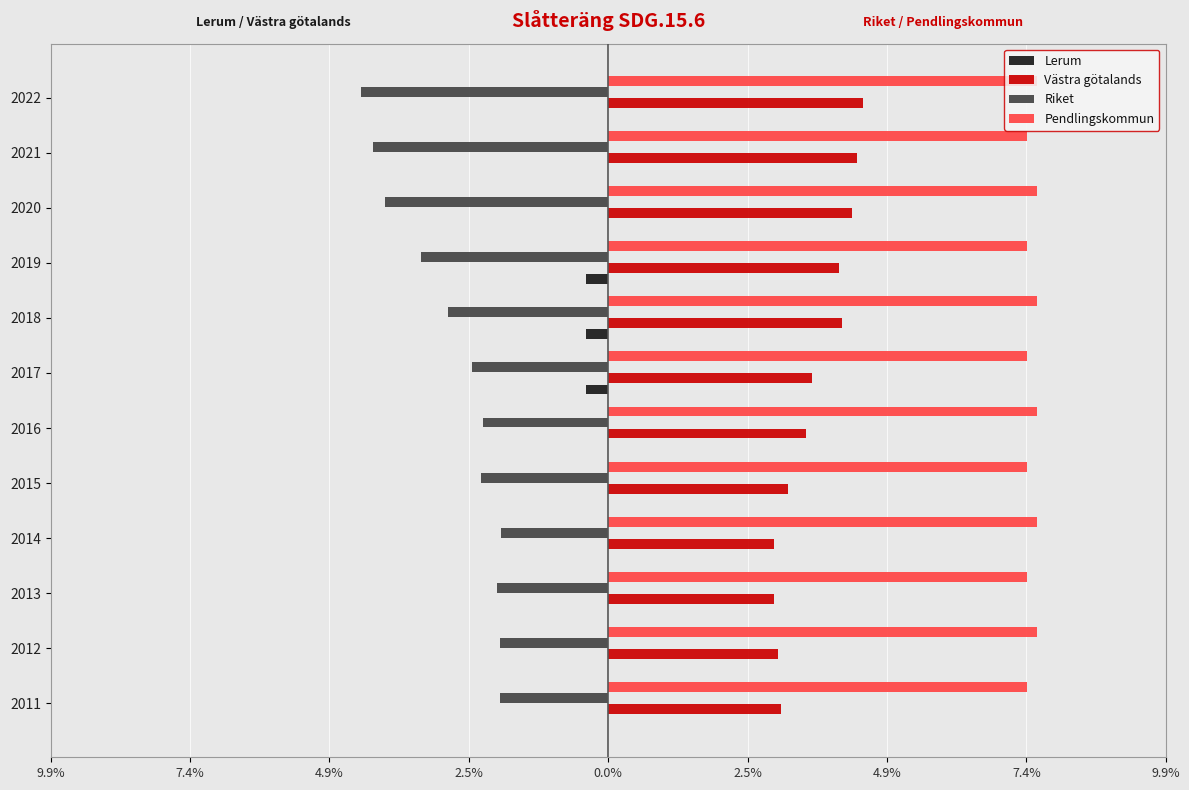

What are all the series names shown in the legend?

Lerum, Västra götalands, Riket, Pendlingskommun